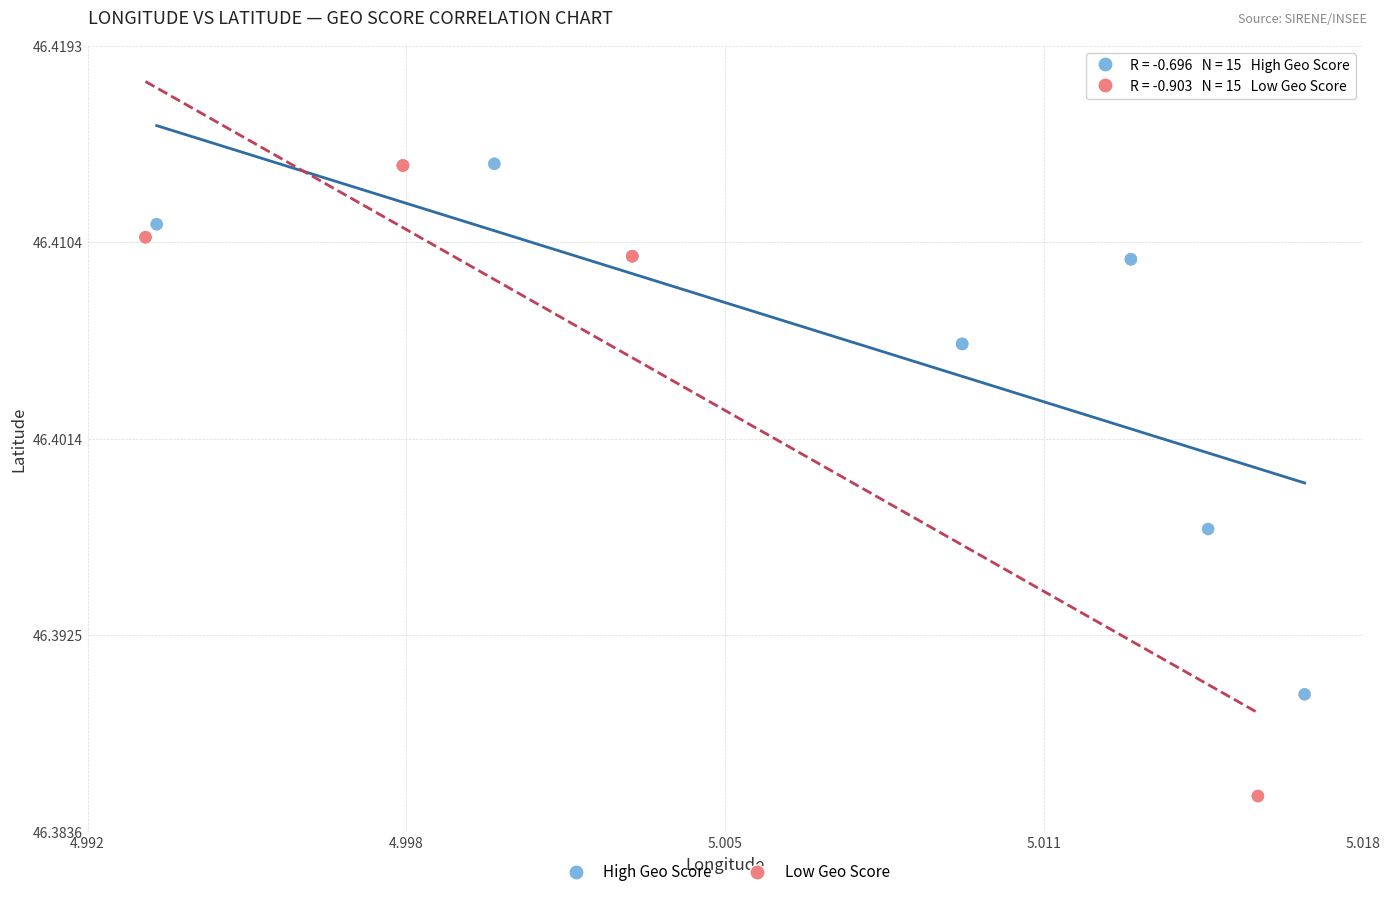

Which series contains the lowest Y value?

Low Geo Score